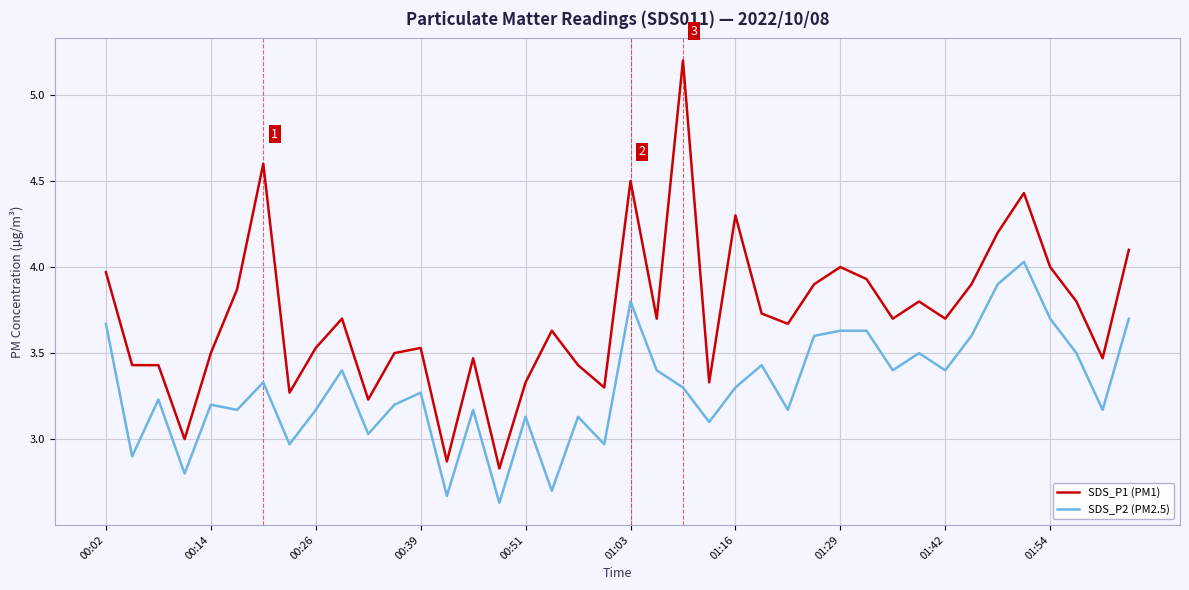

Which series has the largest range (max minus min)?

SDS_P1 (PM1)